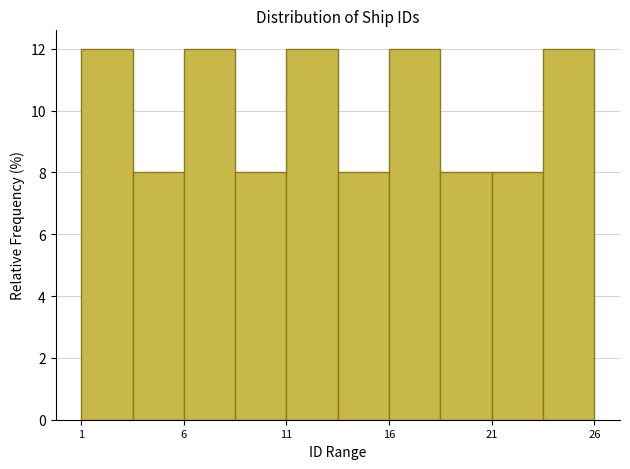

What is the height of the bar covering 8.5 to 11.0 on the x-axis? The values are not printed on the chart, so give them approximately, as read against the axis.

8